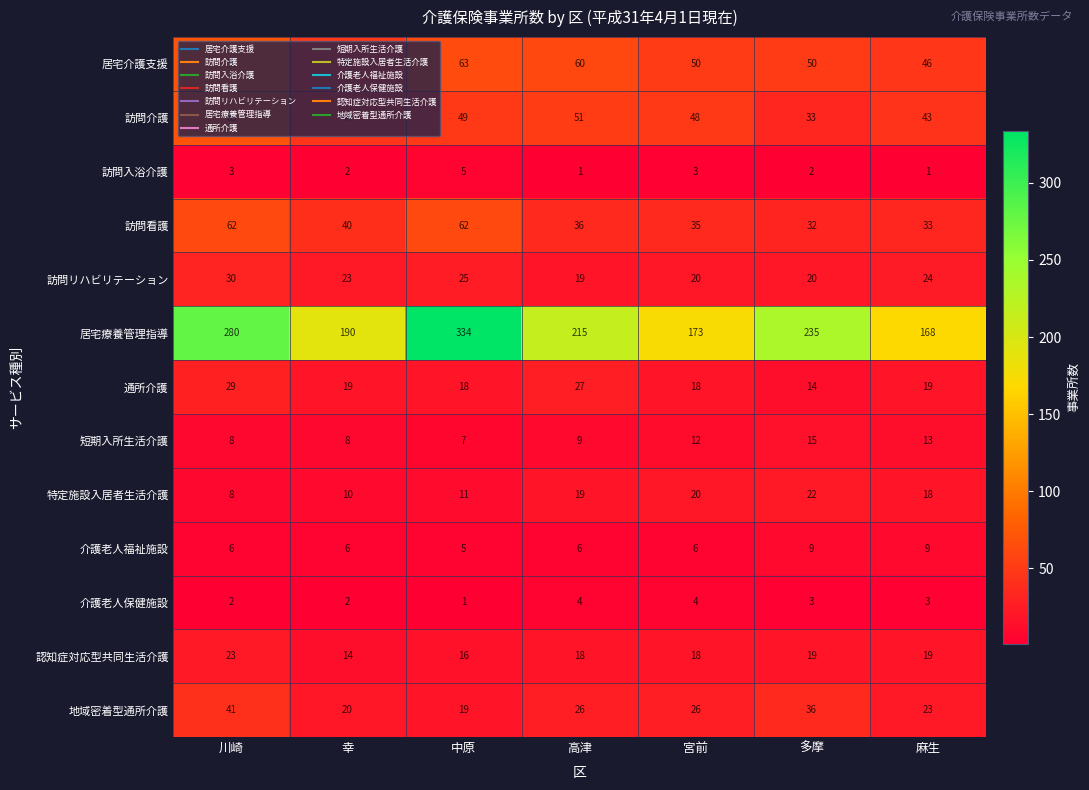

The 訪問介護 series shows 48 at 宮前. True or false?

True